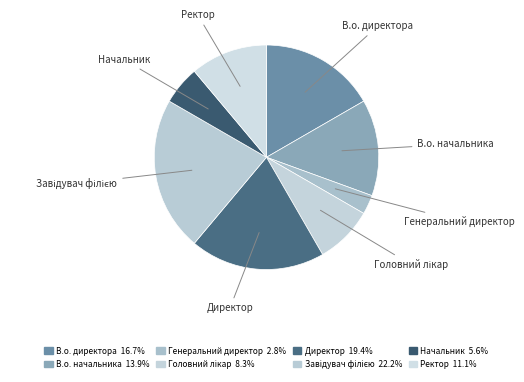

Is the sum of В.о. начальника and Генеральний директор greater than half?

No